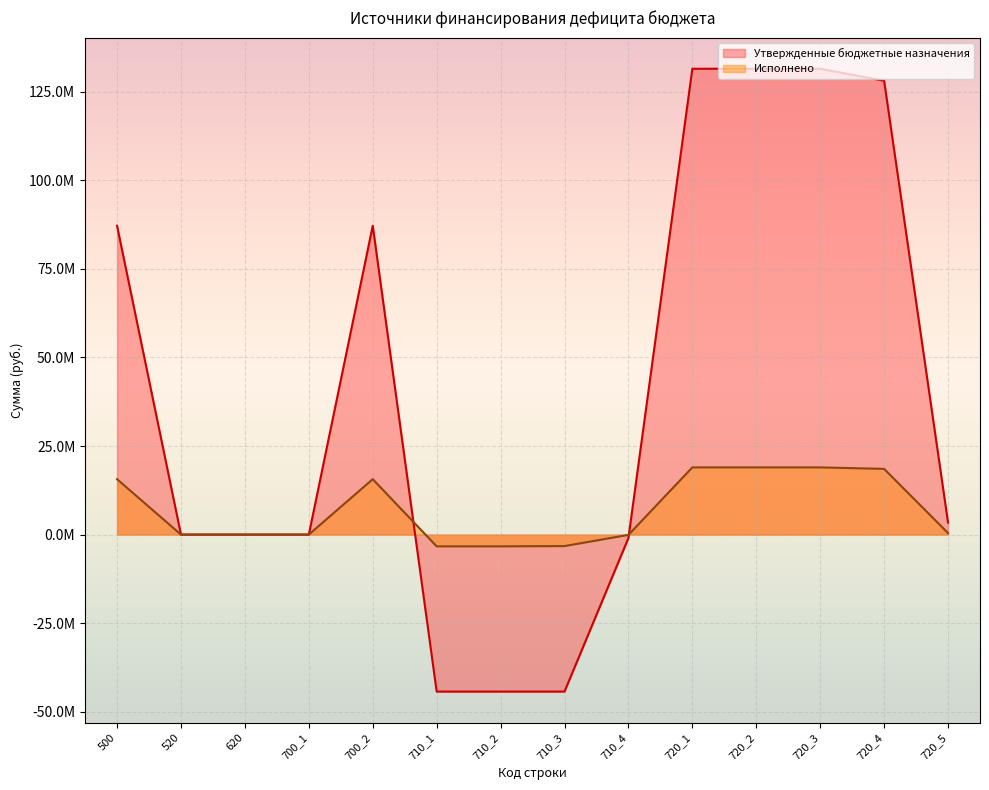

How many values in Исполнено are below zero?

4